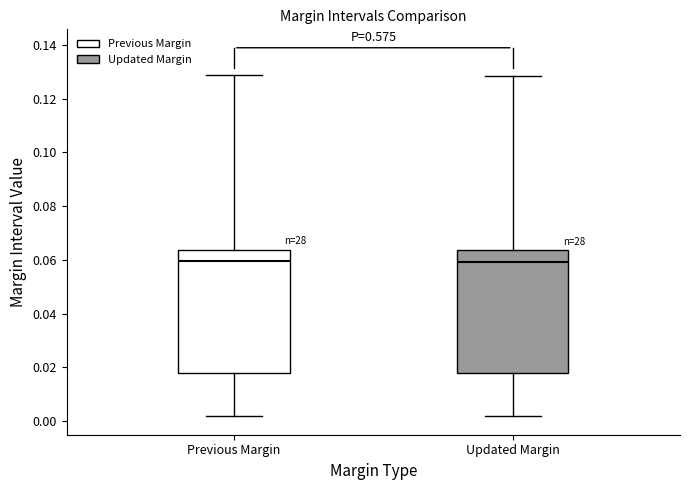

Reading left to right, read every box against the y-axis: the position of its median line, the range the box covers, and the ends of its whiskers. The values are not printed on the chart, so give them approximately, as read against the axis.

Previous Margin: median 0.060, box 0.018 to 0.064, whiskers 0.002 to 0.128
Updated Margin: median 0.060, box 0.018 to 0.064, whiskers 0.002 to 0.128